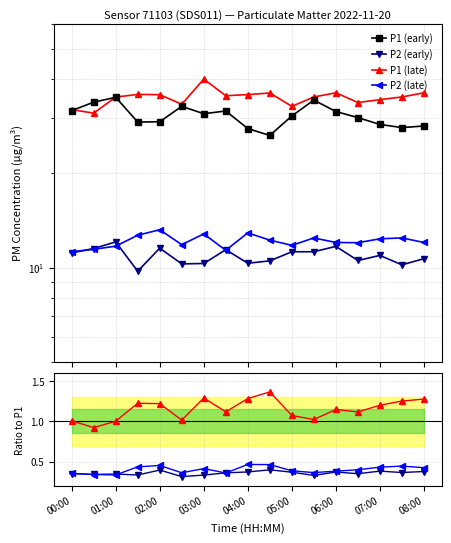

What is the average value of the P2 series?

10.9